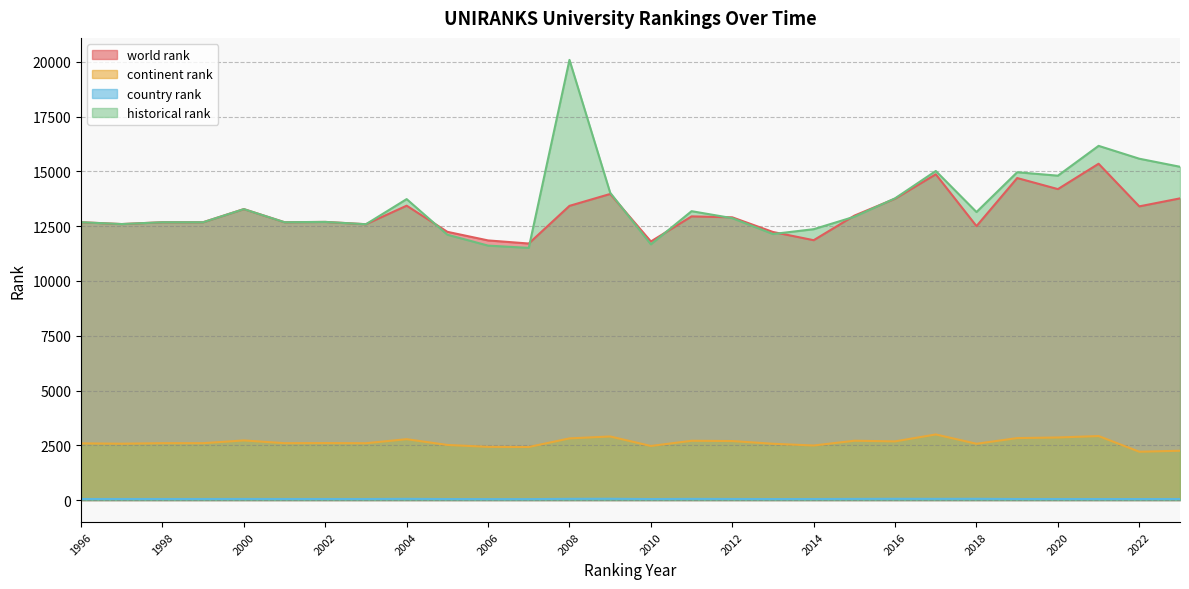

What is the difference between the highest and lowest values at 2010?

11756.0